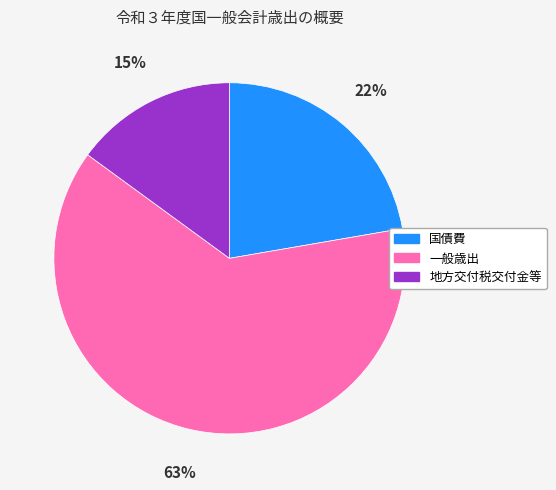

Which category accounts for the majority?

一般歳出